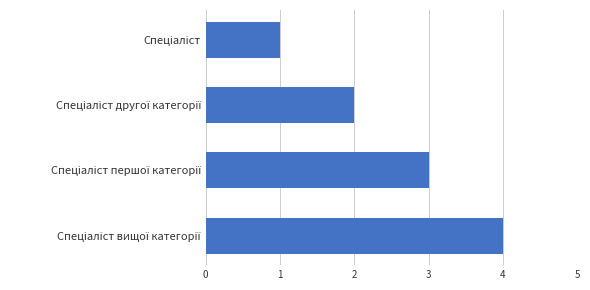

What is the difference between the second highest and second lowest values?

1